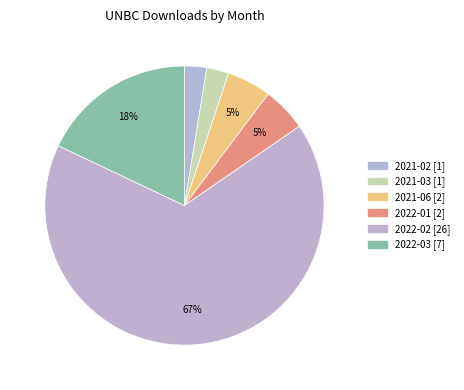

What is the largest slice in the pie chart?

2022-02